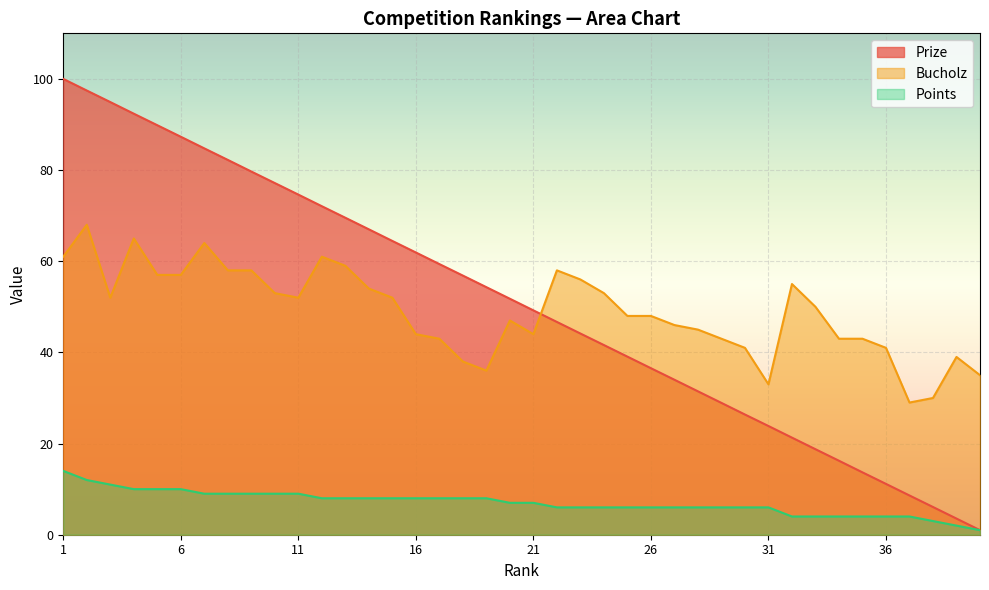

What are all the series names shown in the legend?

Prize, Bucholz, Points